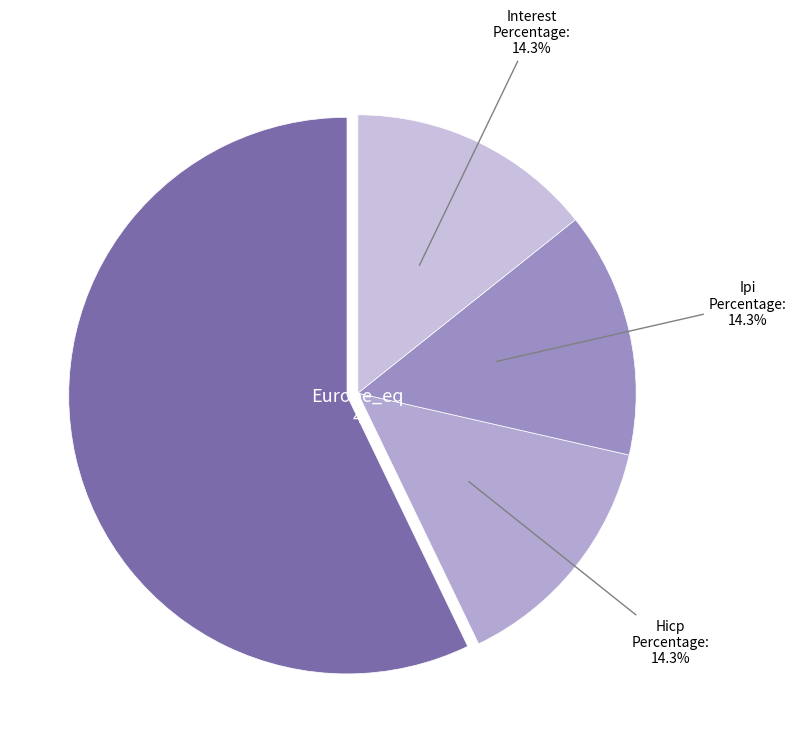

What is the ratio of the value at Interest to the value at Hicp?

1.0